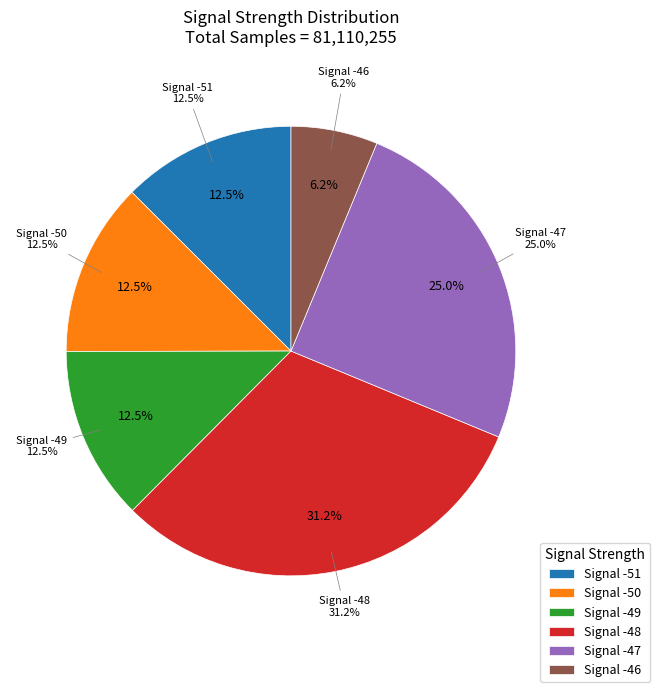

Approximately how many times larger is the value at -48 compared to -48?

1.0